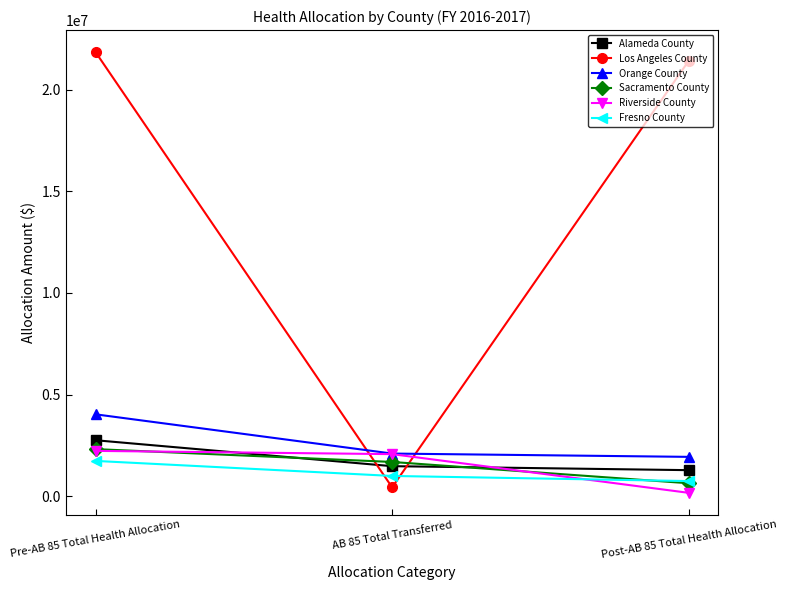

The Riverside County series shows 2226084.8 at Pre-AB 85 Total Health Allocation. True or false?

True